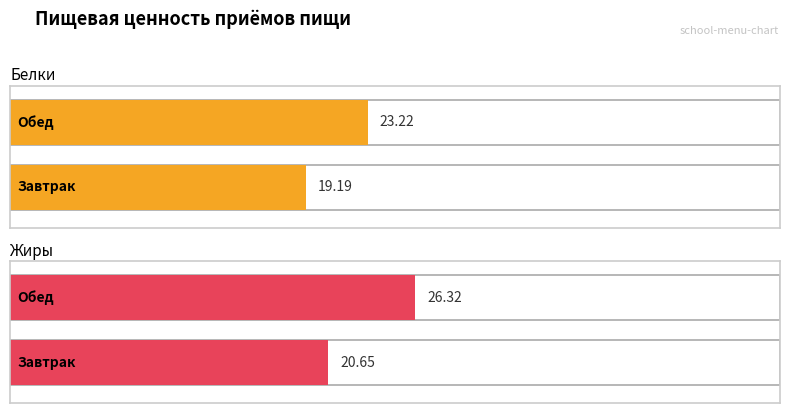

What is the value of the Жиры bar at the 1st from the left?

20.6